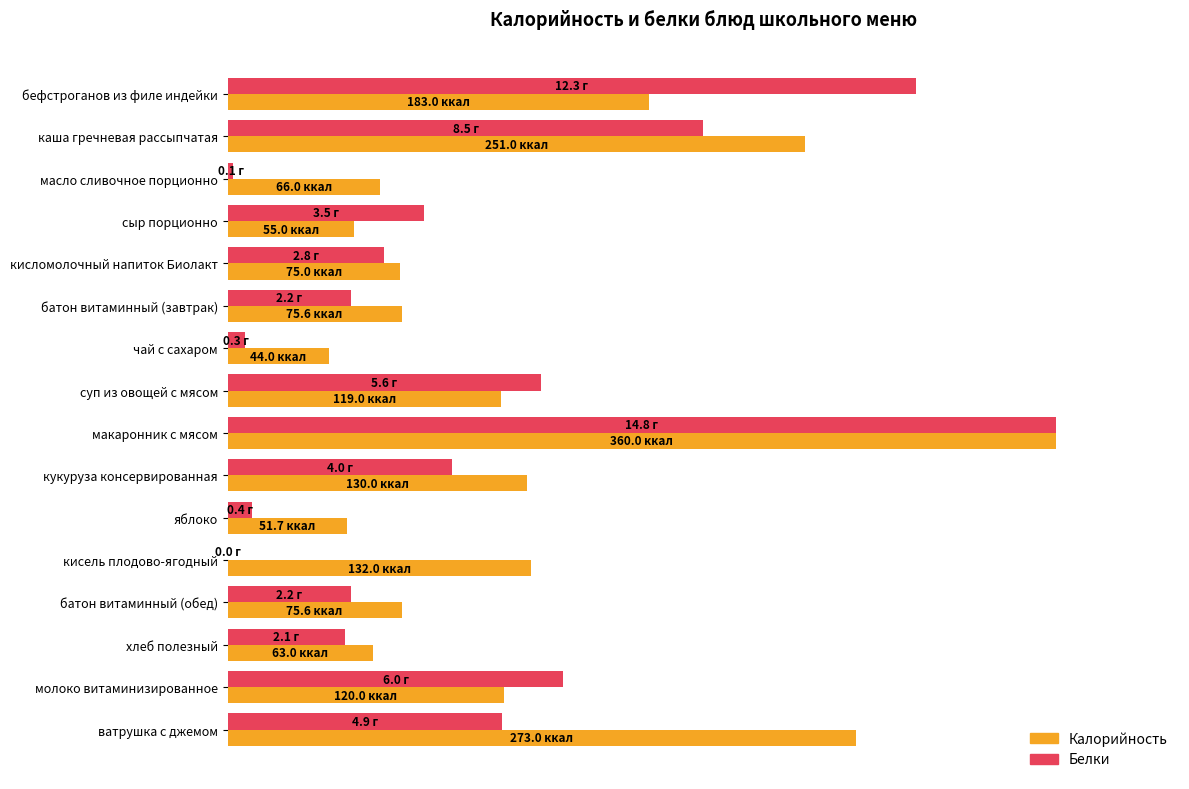

Which series has the largest total across all categories?

Калорийность